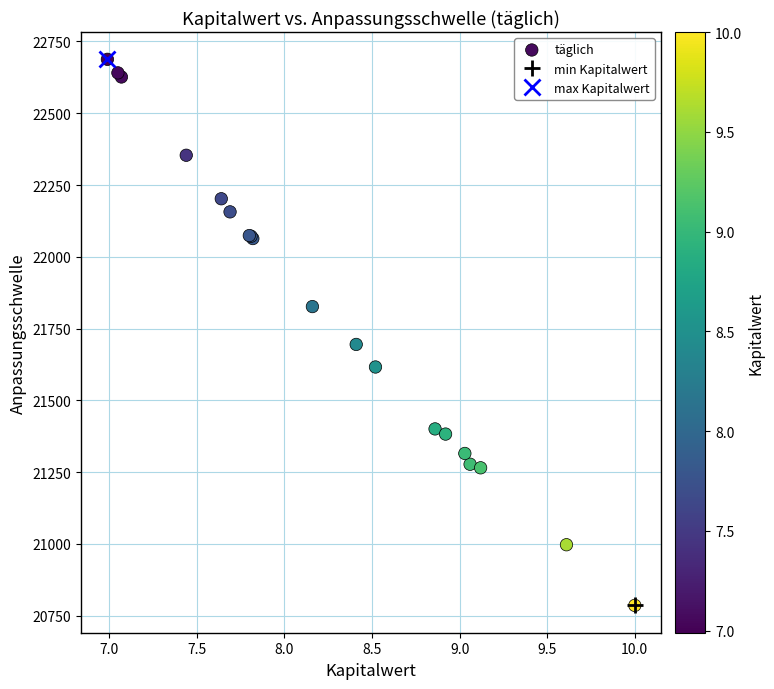

What Y value in the scatter plot is closest to 21736?

21694.9